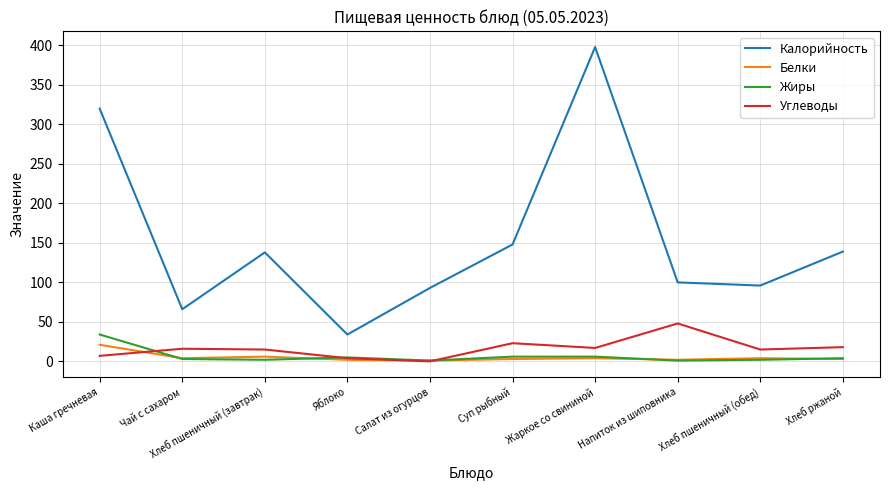

Between Чай с сахаром and Хлеб ржаной, which series saw the biggest shift?

Калорийность